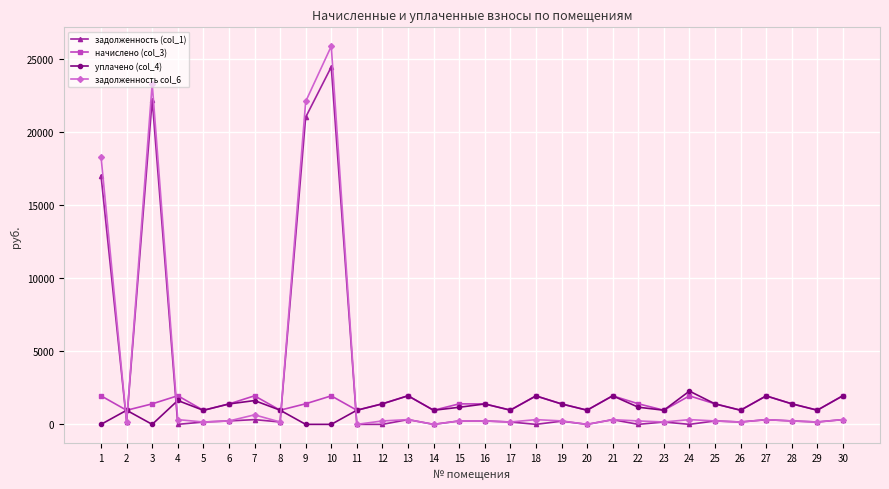

Where do уплачено (col_4) and задолженность (col_1) first cross each other?

1 and 2